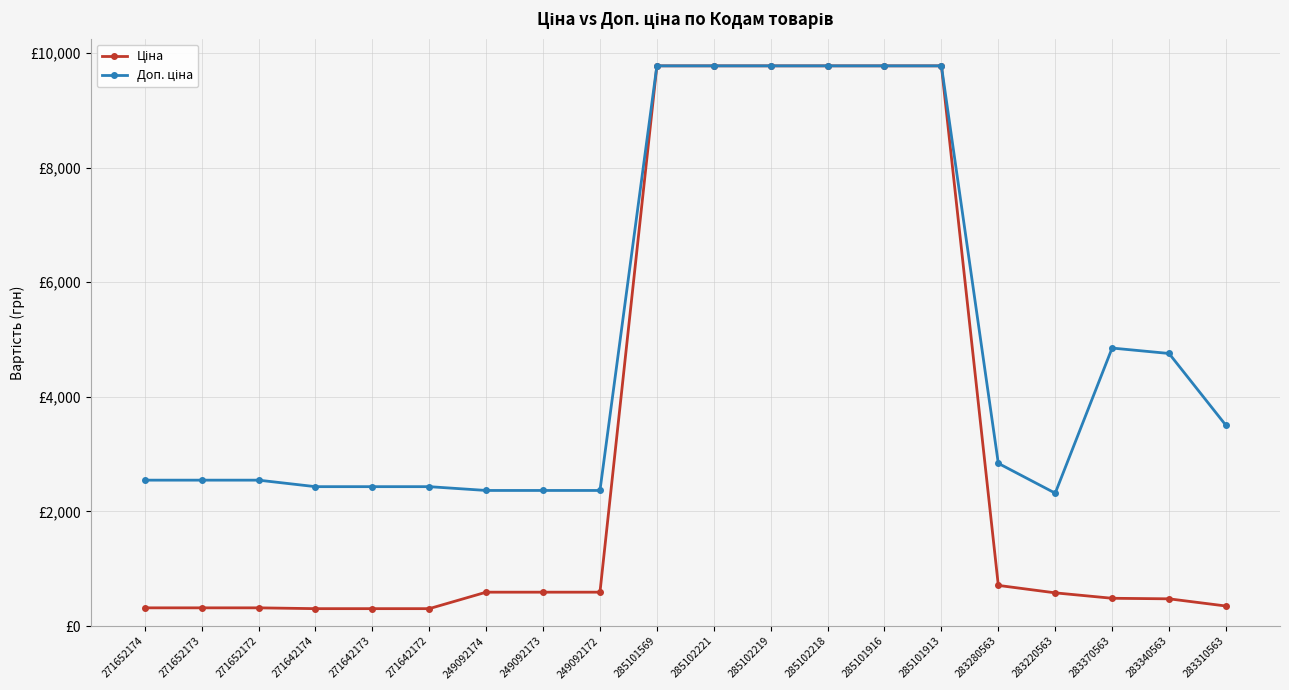

In Доп. ціна, how many points are lower than both neighbors (excluding endpoints)?

1